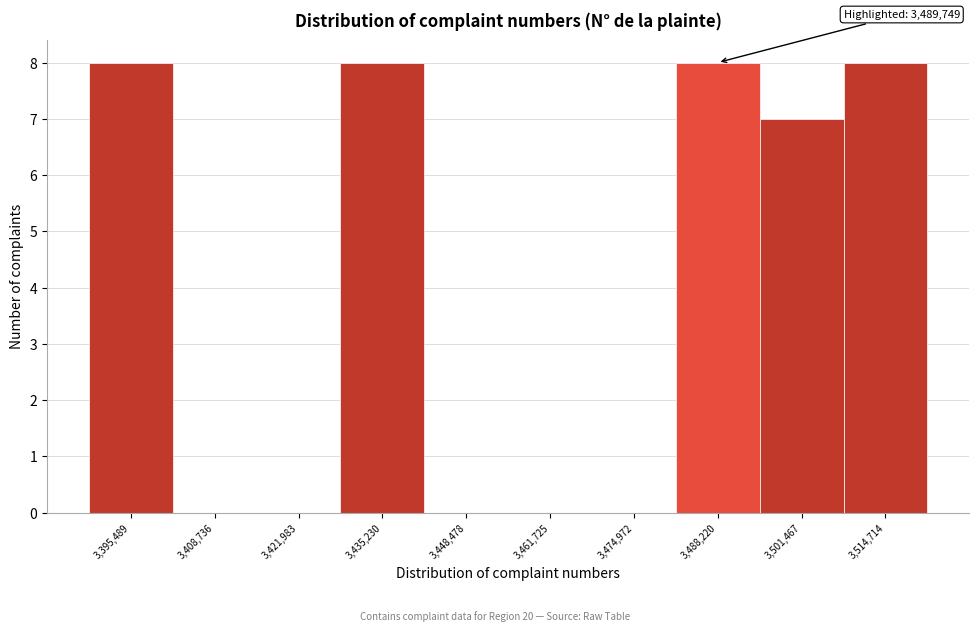

Reading left to right, what are all the values shown in this chart?

3,395,489=8	3,408,736=0	3,421,983=0	3,435,230=8	3,448,478=0	3,461,725=0	3,474,972=0	3,488,220=8	3,501,467=7	3,514,714=8